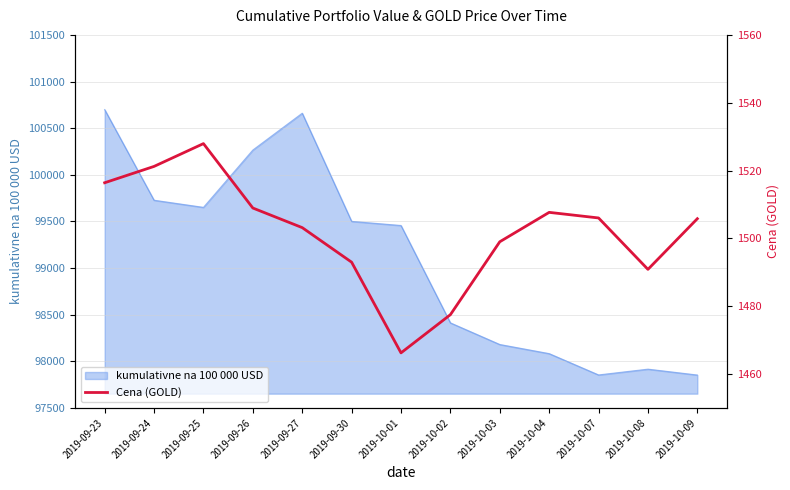

How many values exceed 1505?

7